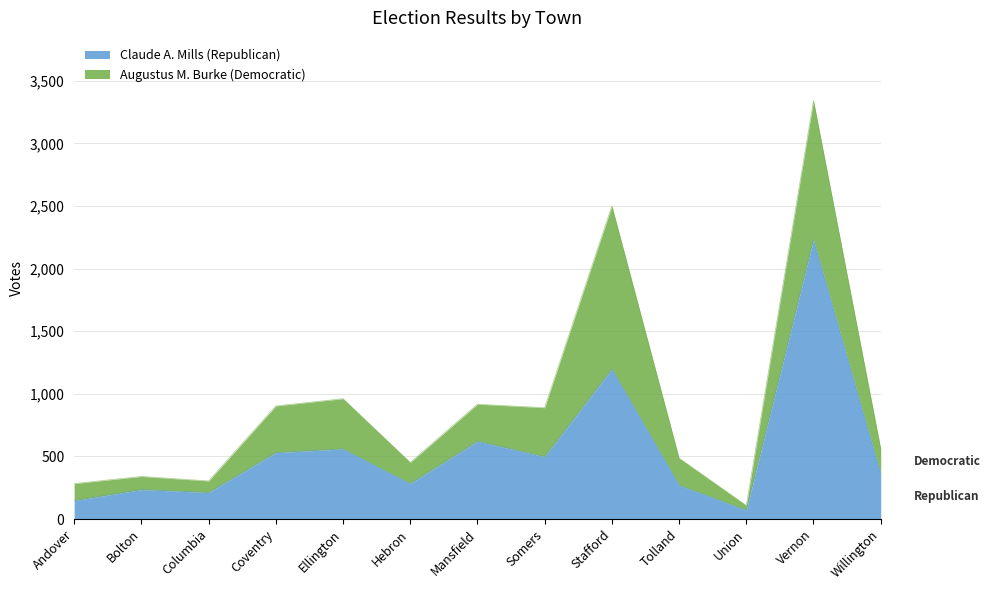

What is the label of the 3rd point from the left?

Columbia